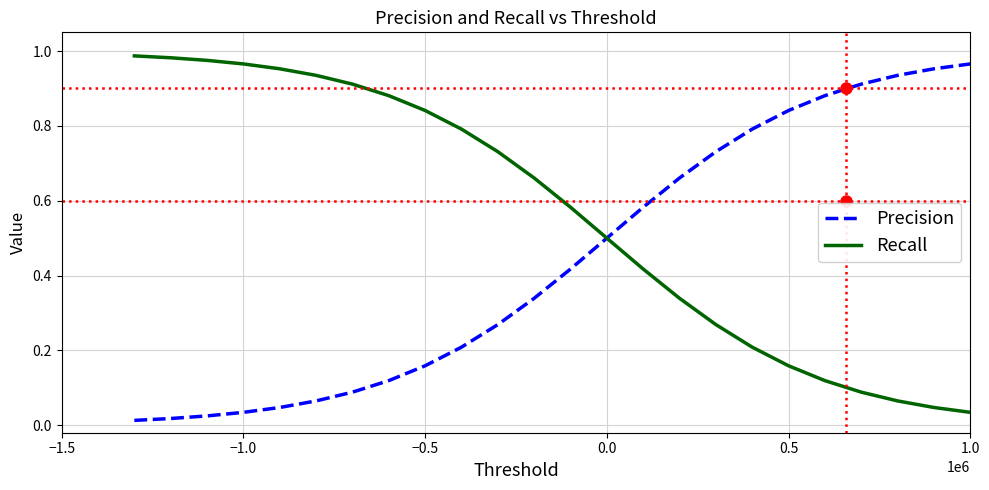

Is this an area chart (filled region under the line)?

No